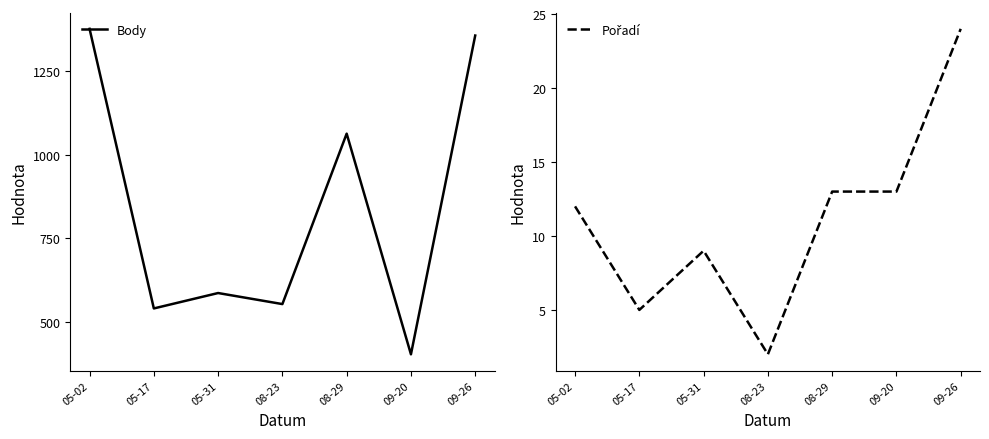

Rank the categories by Body value from highest to lowest.

05-02, 09-26, 08-29, 05-31, 08-23, 05-17, 09-20